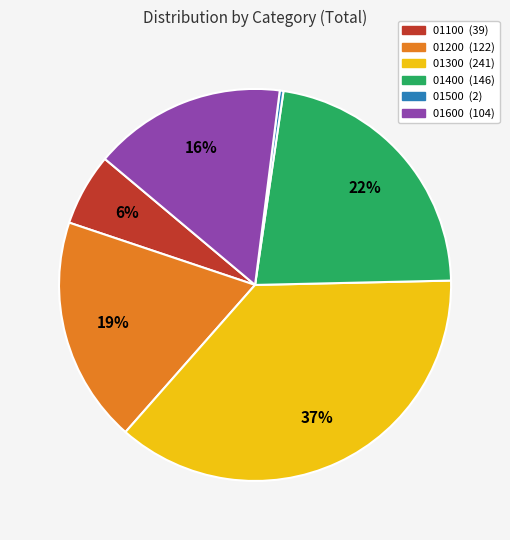

Which category has the smallest portion of the pie?

01500